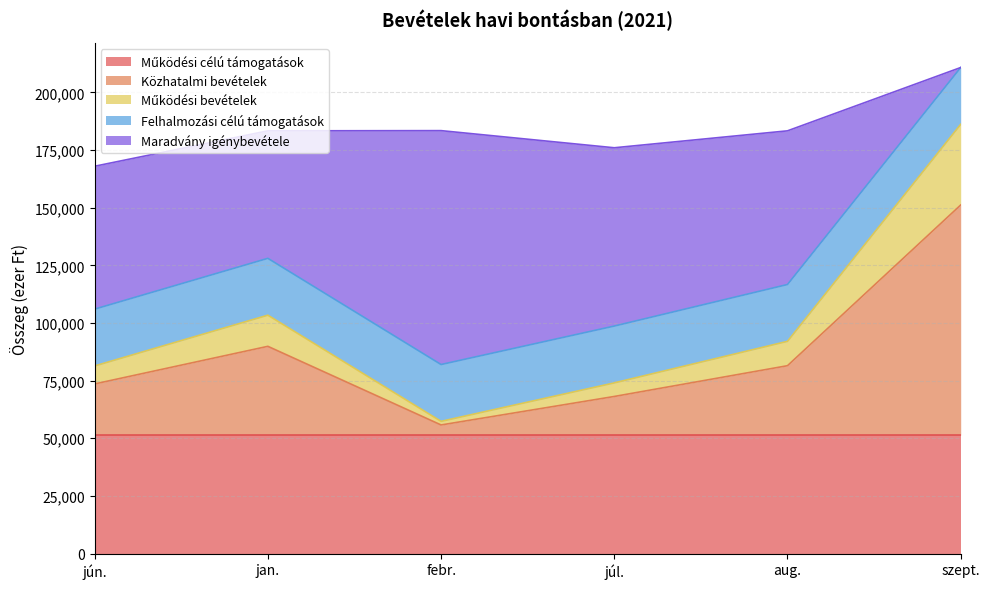

Which category has the lowest value in the Maradvány igénybevétele series?

szept.